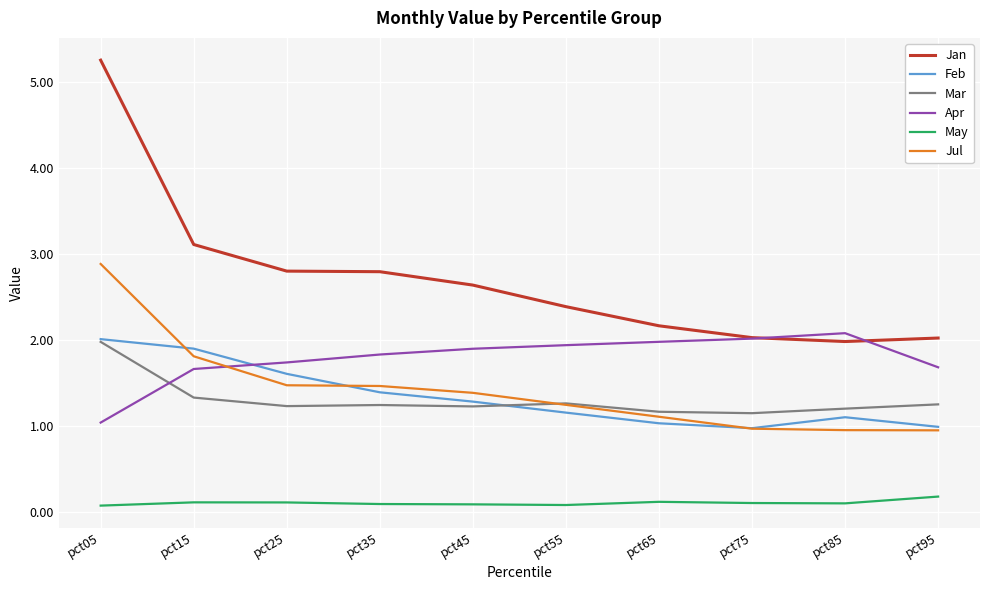

Which series has the largest range (max minus min)?

Jan